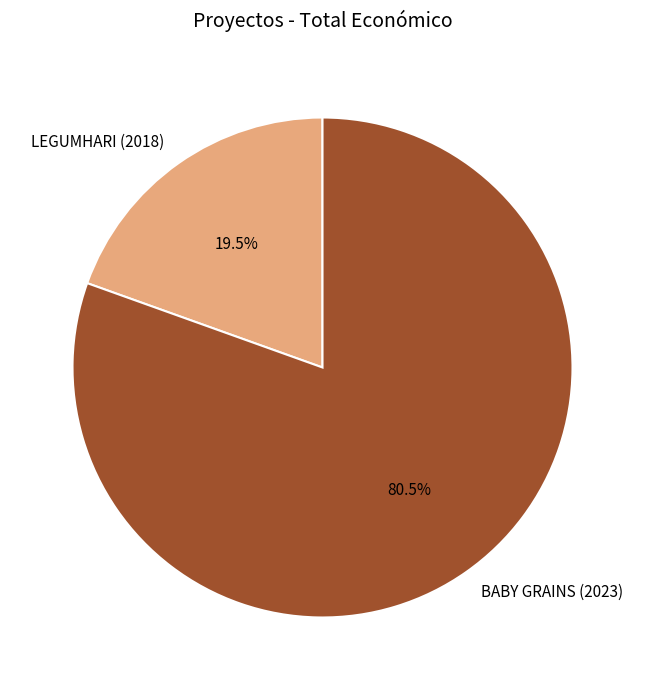

How many slices are in this pie chart?

2